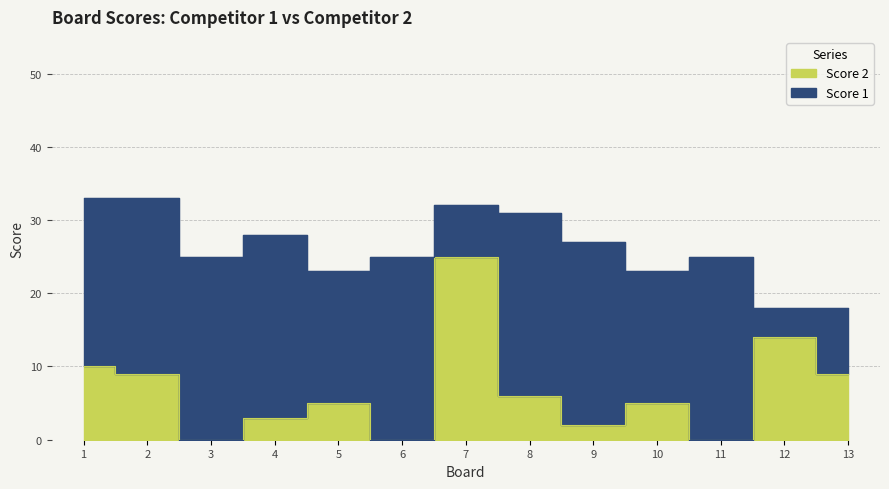

At which label does the data first exceed 5?

1